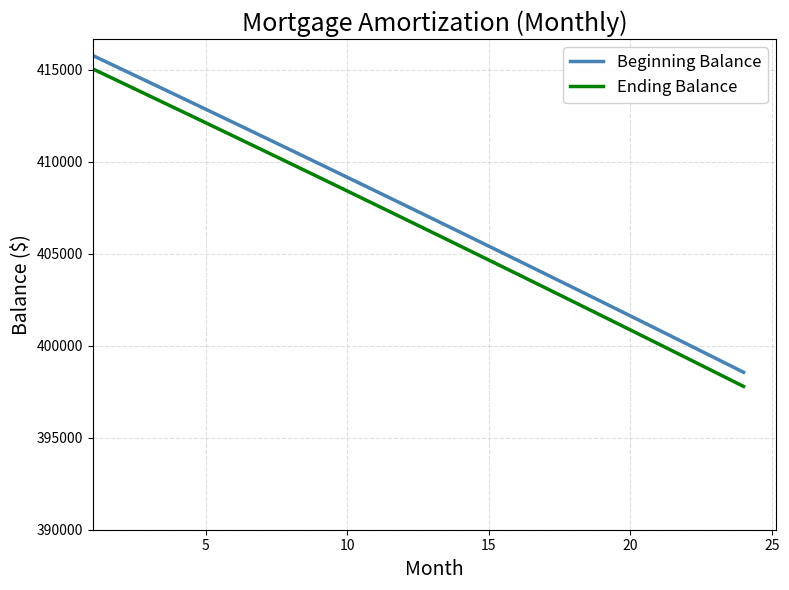

Reading right to left, list all the values displayed in this chart.

Beginning Balance: 398556.7	399325.0	400091.5	400856.1	401618.9	402379.8	403139.0	403896.3	404651.8	405405.6	406157.5	406907.6	407655.9	408402.5	409147.2	409890.2	410631.4	411370.8	412108.5	412844.3	413578.5	414310.9	415041.5	415770.4
Ending Balance: 397786.6	398556.7	399325.0	400091.5	400856.1	401618.9	402379.8	403139.0	403896.3	404651.8	405405.6	406157.5	406907.6	407655.9	408402.5	409147.2	409890.2	410631.4	411370.8	412108.5	412844.3	413578.5	414310.9	415041.5